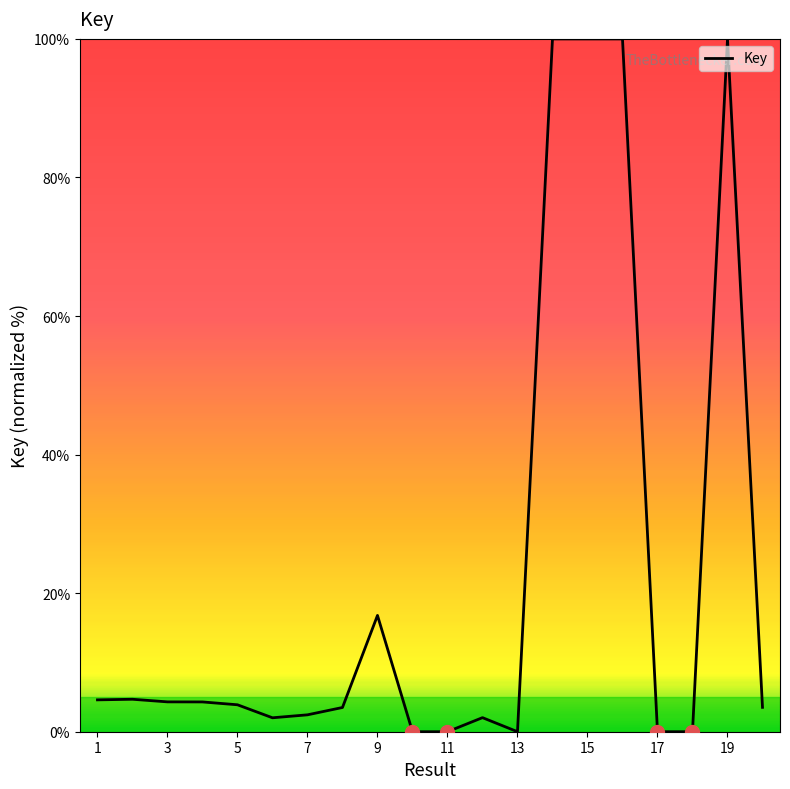

What is the difference between the maximum and minimum values?

100.0